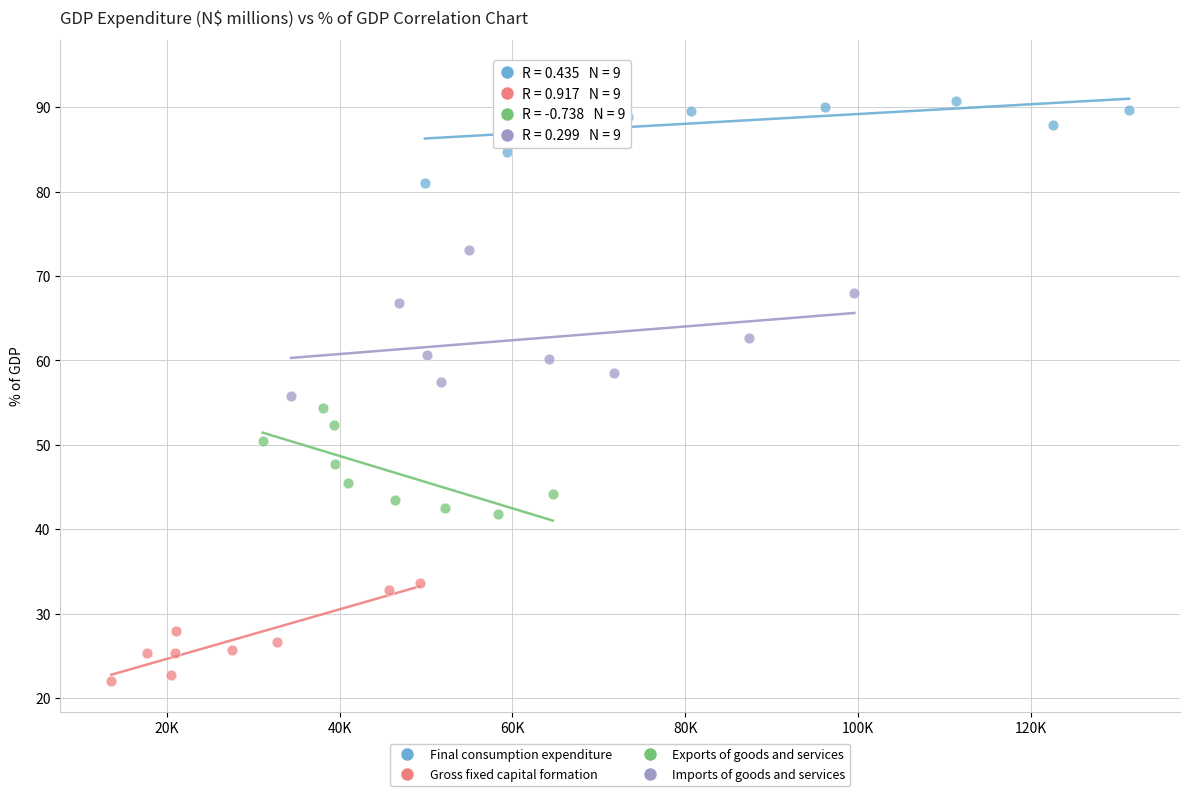

Which series reaches the maximum Y coordinate?

Final consumption expenditure